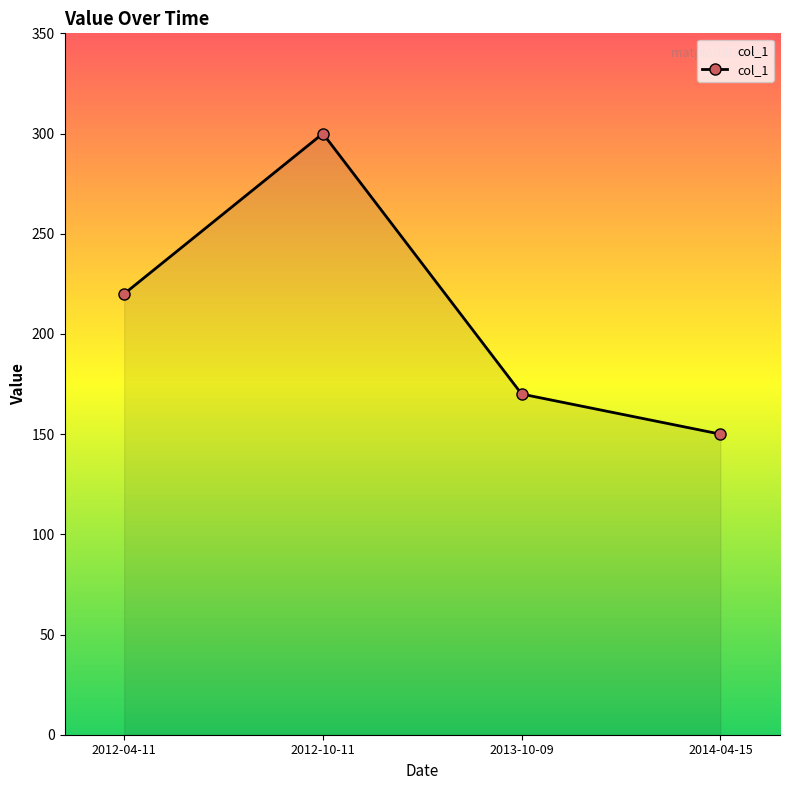

What is the minimum value shown in the chart?

150